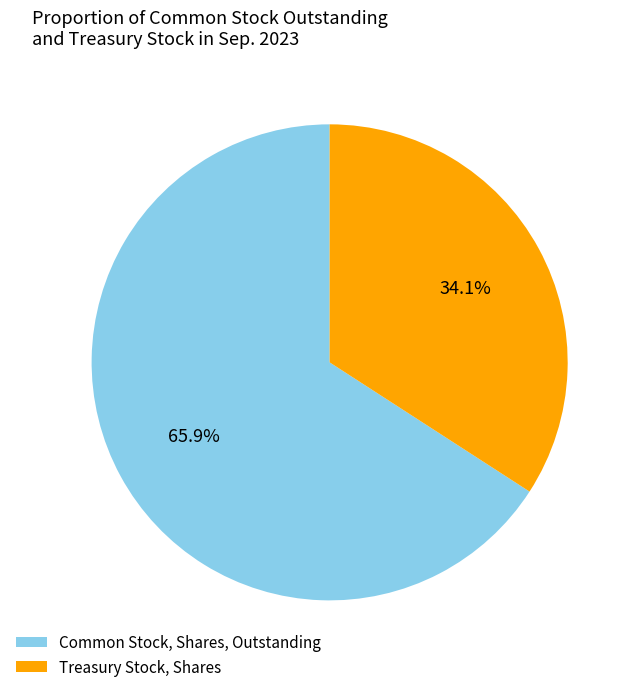

True or false: Common Stock, Shares, Outstanding accounts for 53% of the total.

False